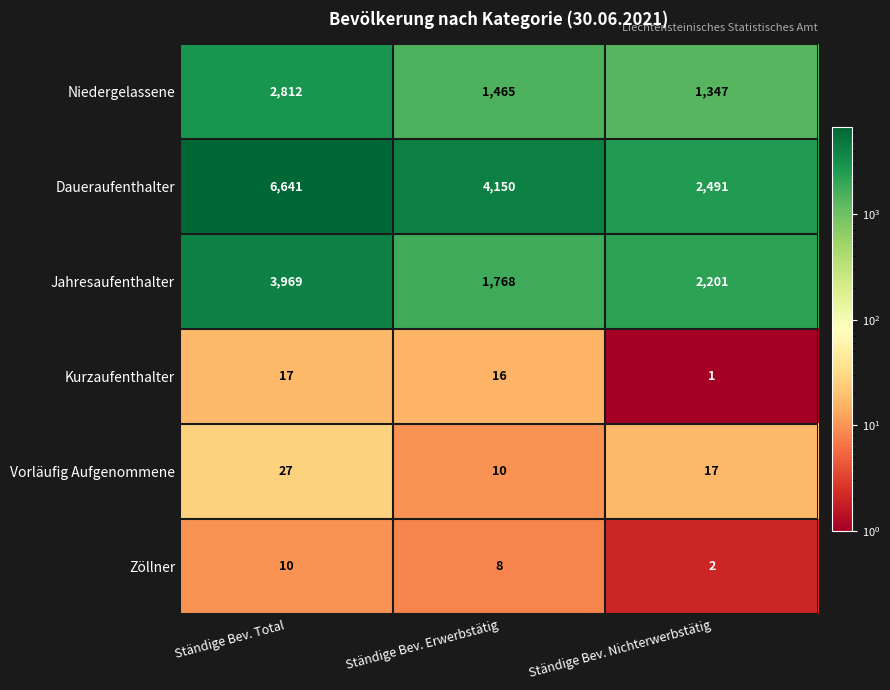

Rank the series at Ständige Bev. Nichterwerbstätig from highest to lowest value.

Daueraufenthalter, Jahresaufenthalter, Niedergelassene, Vorläufig Aufgenommene, Zöllner, Kurzaufenthalter